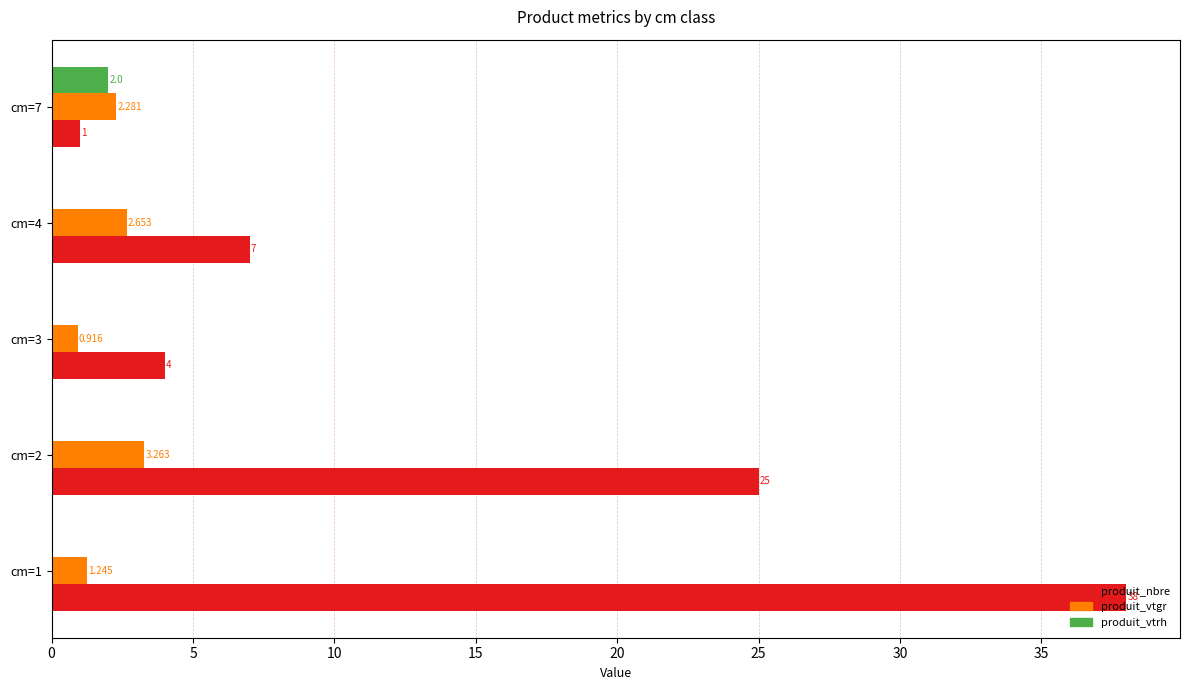

Which series has the largest total across all categories?

produit_nbre